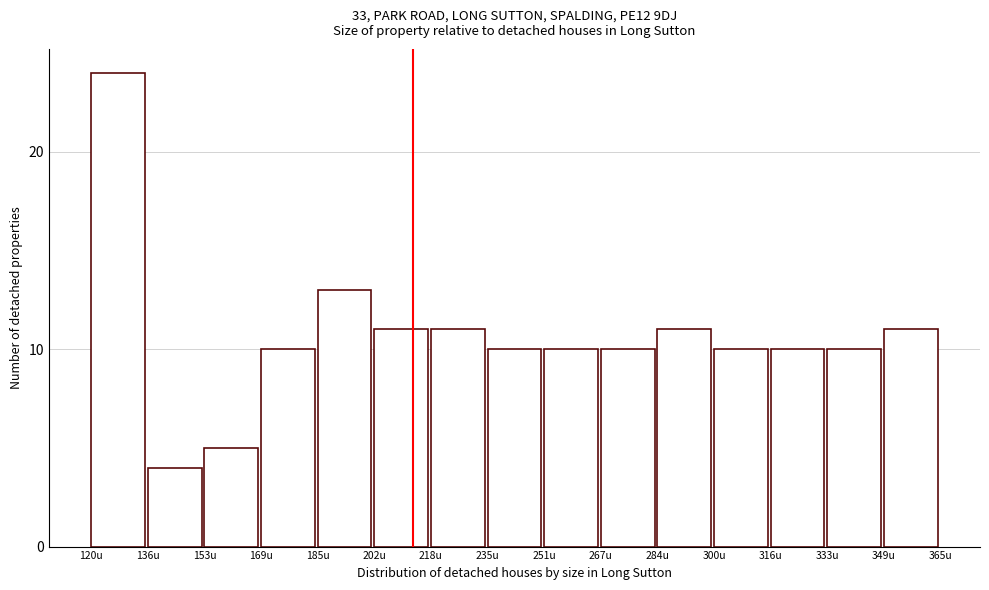

Reading left to right, transcribe all the data shown in this chart.

24	4	5	10	13	11	11	10	10	10	11	10	10	10	11